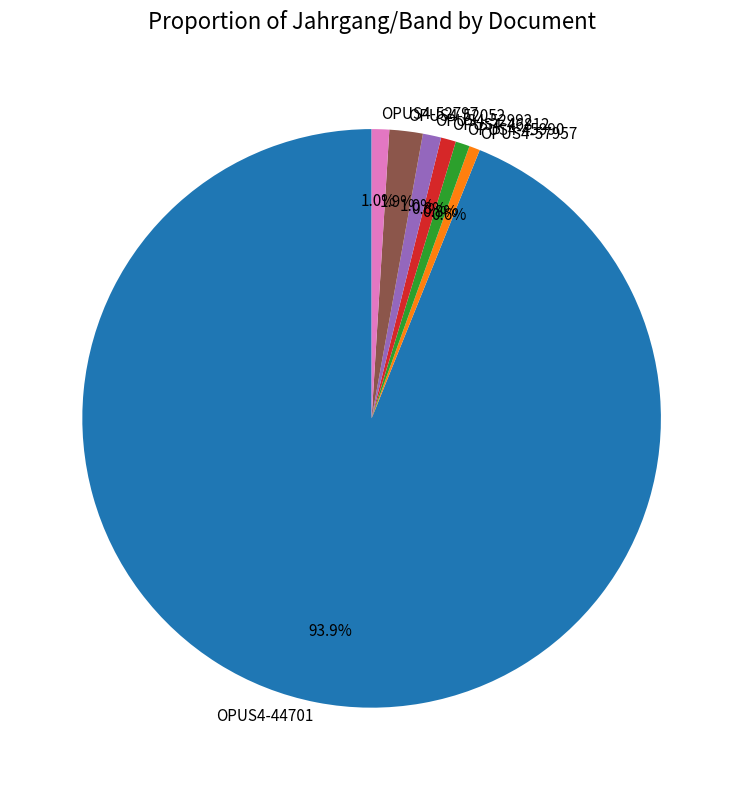

To the nearest percent, what portion does OPUS4-52797 represent?

1%